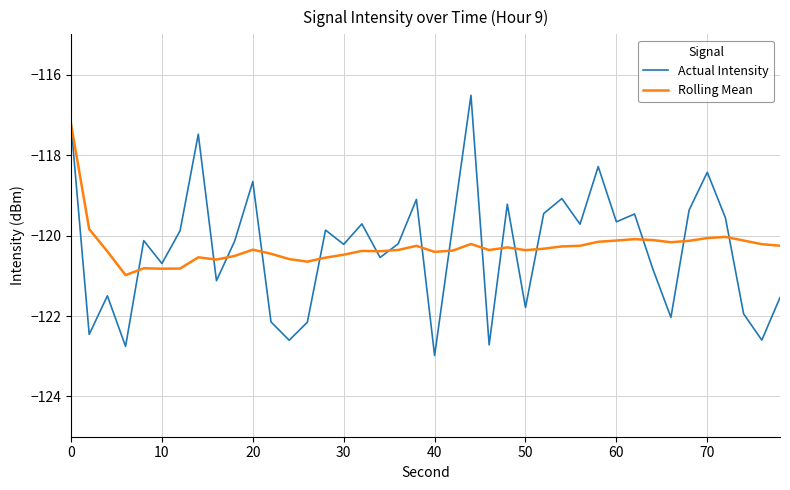

Which series has the widest spread of values?

Actual Intensity